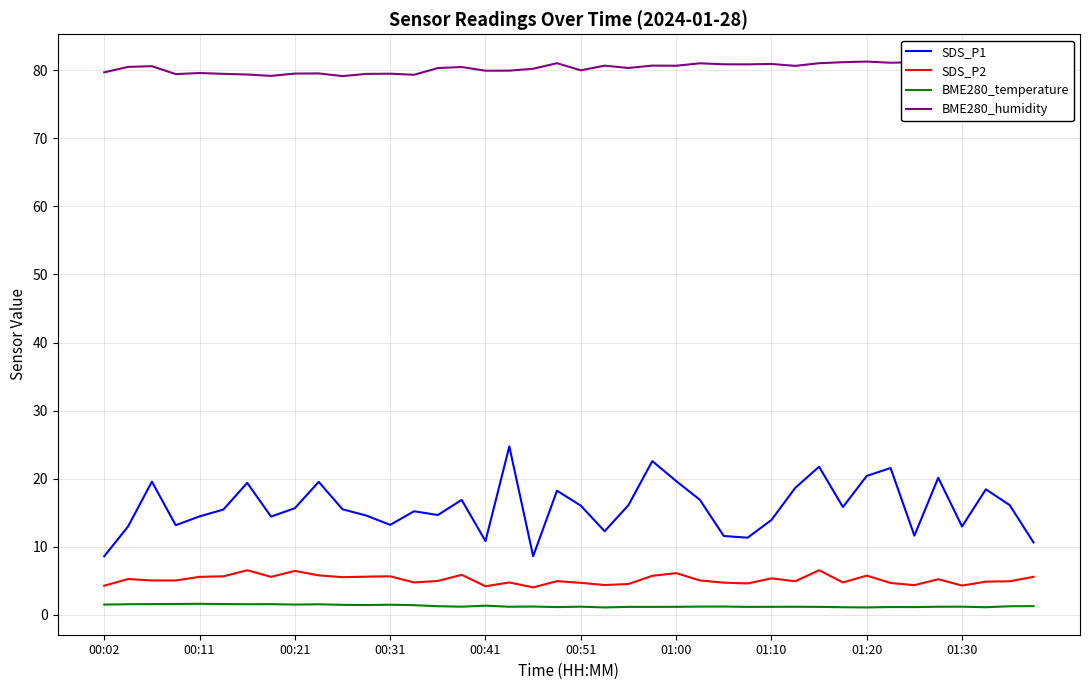

What is the difference between the maximum and minimum values in the BME280_temperature series?

0.5